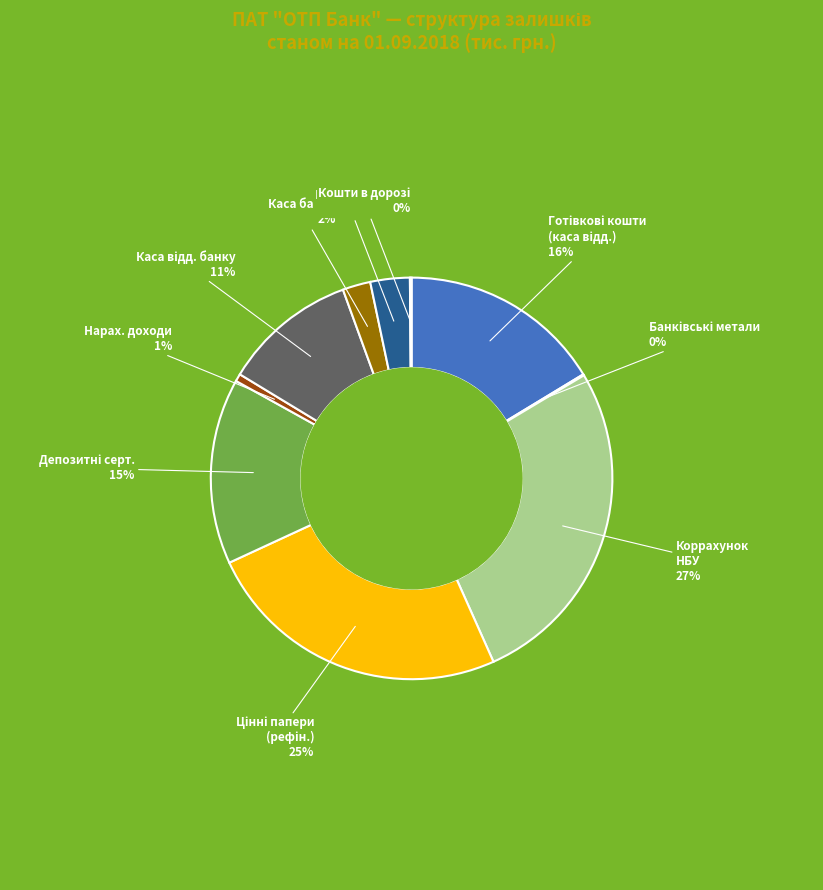

Which slice is the largest?

Коррахунок НБУ